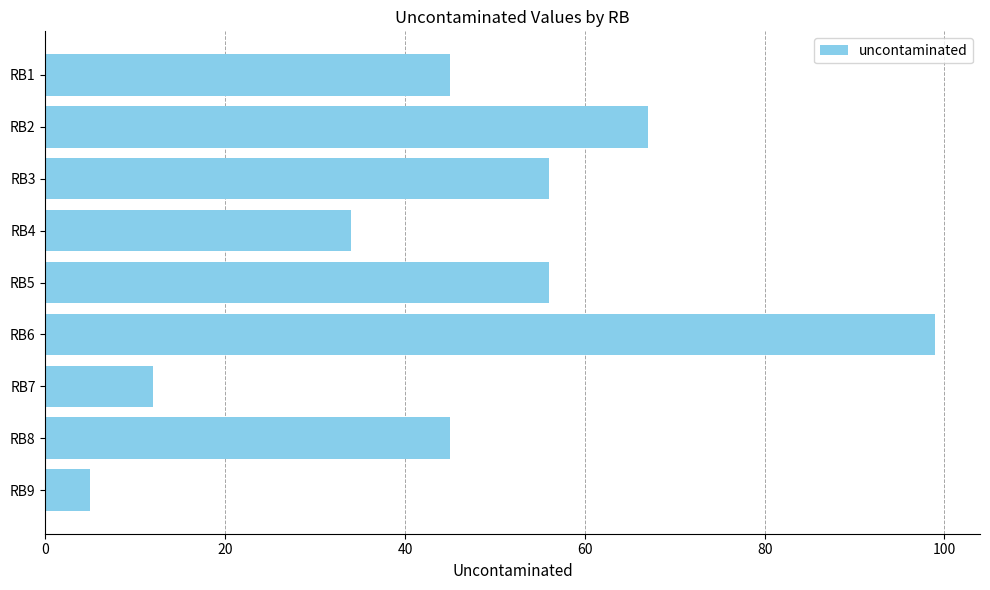

Reading top to bottom, transcribe all the data shown in this chart.

RB1=45	RB2=67	RB3=56	RB4=34	RB5=56	RB6=99	RB7=12	RB8=45	RB9=5